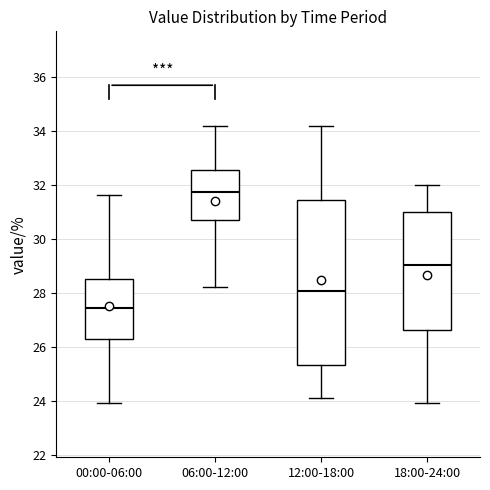

Which box has the lowest median line?

00:00-06:00